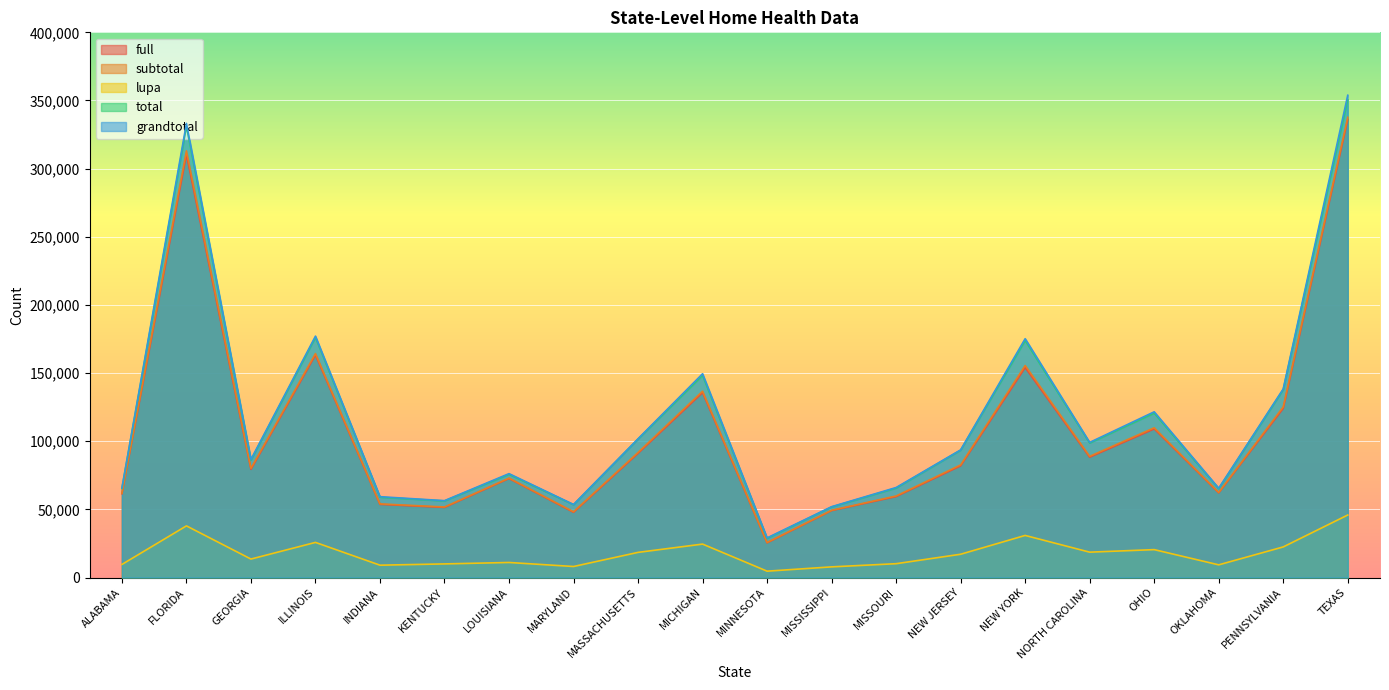

What is the label of the 5th point from the right?

NORTH CAROLINA